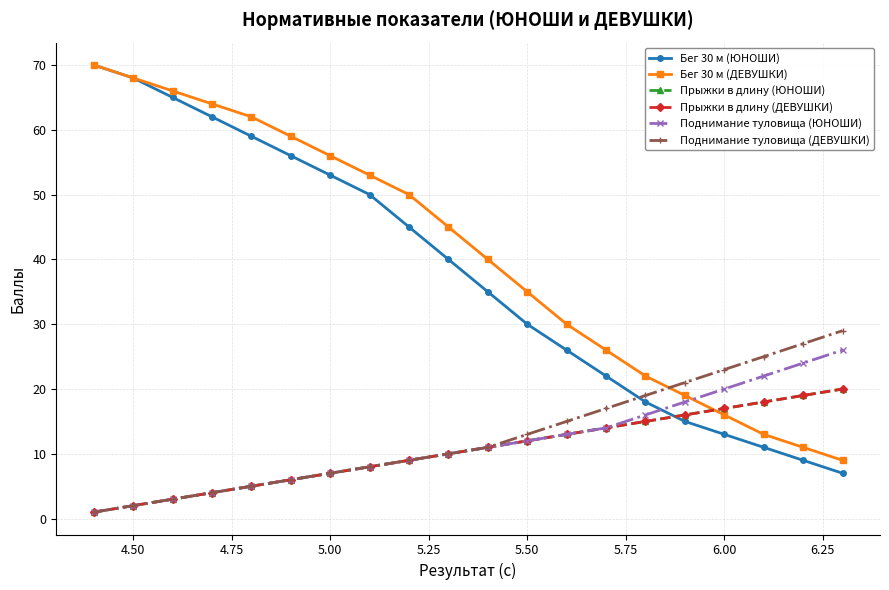

Does the chart have visible grid lines?

Yes